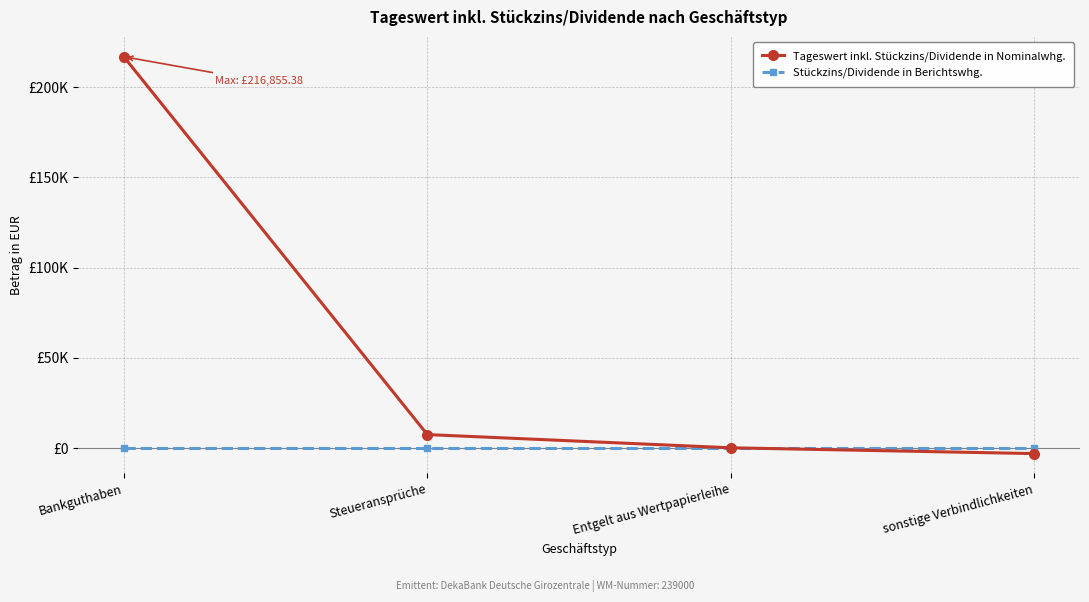

Does the chart display data point markers on the line(s)?

Yes